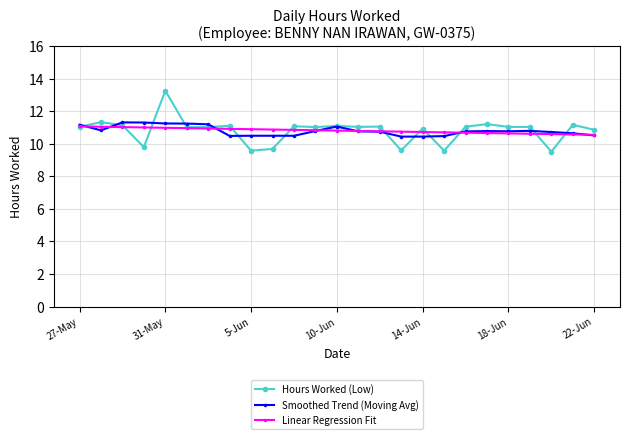

Which series has the widest spread of values?

Hours Worked (Low)